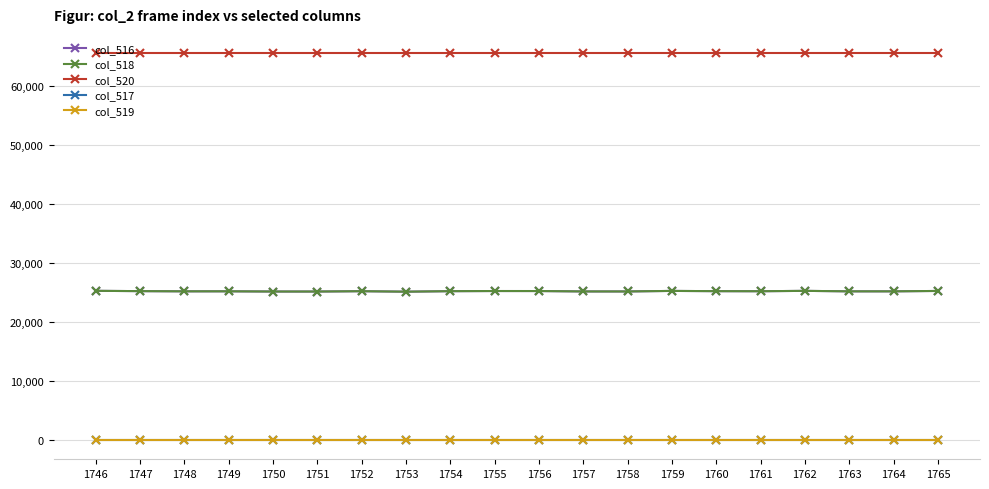

Rank the categories by col_518 value from lowest to highest.

1753, 1751, 1750, 1758, 1757, 1763, 1764, 1748, 1749, 1761, 1752, 1754, 1760, 1747, 1756, 1755, 1765, 1759, 1762, 1746